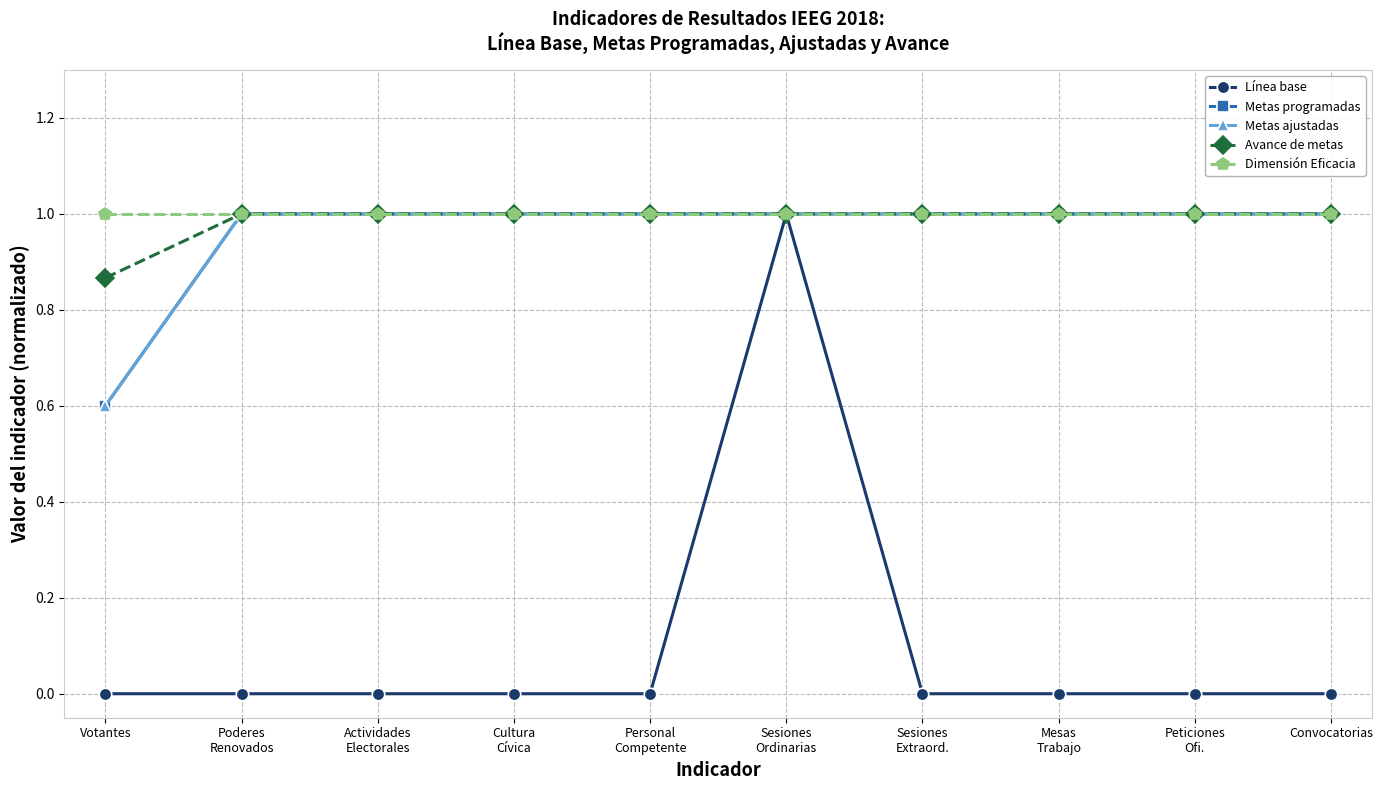

Reading left to right, what are all the values shown in this chart?

Línea base: Votantes=0.0	Poderes
Renovados=0.0	Actividades
Electorales=0.0	Cultura
Cívica=0.0	Personal
Competente=0.0	Sesiones
Ordinarias=1.0	Sesiones
Extraord.=0.0	Mesas
Trabajo=0.0	Peticiones
Ofi.=0.0	Convocatorias=0.0
Metas programadas: Votantes=0.6	Poderes
Renovados=1.0	Actividades
Electorales=1.0	Cultura
Cívica=1.0	Personal
Competente=1.0	Sesiones
Ordinarias=1.0	Sesiones
Extraord.=1.0	Mesas
Trabajo=1.0	Peticiones
Ofi.=1.0	Convocatorias=1.0
Metas ajustadas: Votantes=0.6	Poderes
Renovados=1.0	Actividades
Electorales=1.0	Cultura
Cívica=1.0	Personal
Competente=1.0	Sesiones
Ordinarias=1.0	Sesiones
Extraord.=1.0	Mesas
Trabajo=1.0	Peticiones
Ofi.=1.0	Convocatorias=1.0
Avance de metas: Votantes=0.9	Poderes
Renovados=1.0	Actividades
Electorales=1.0	Cultura
Cívica=1.0	Personal
Competente=1.0	Sesiones
Ordinarias=1.0	Sesiones
Extraord.=1.0	Mesas
Trabajo=1.0	Peticiones
Ofi.=1.0	Convocatorias=1.0
Dimensión Eficacia: Votantes=1.0	Poderes
Renovados=1.0	Actividades
Electorales=1.0	Cultura
Cívica=1.0	Personal
Competente=1.0	Sesiones
Ordinarias=1.0	Sesiones
Extraord.=1.0	Mesas
Trabajo=1.0	Peticiones
Ofi.=1.0	Convocatorias=1.0